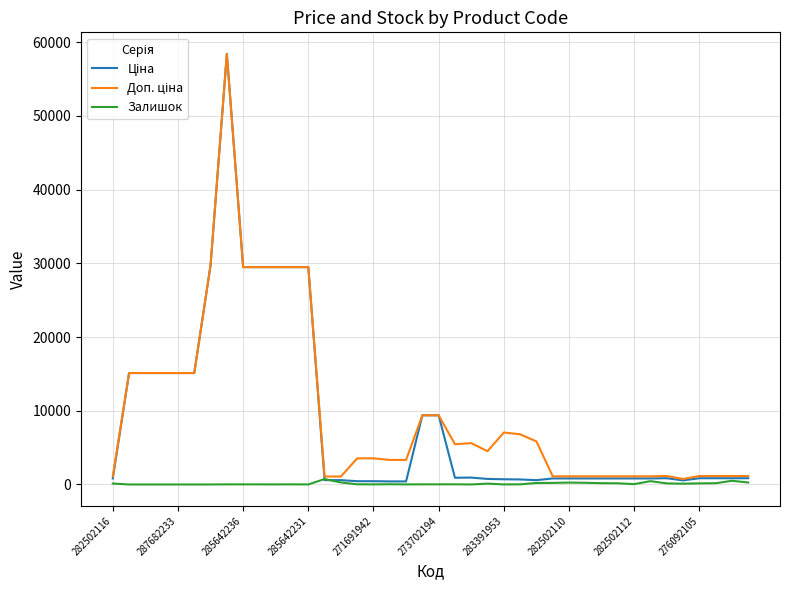

What is the greatest value displayed?

58426.5